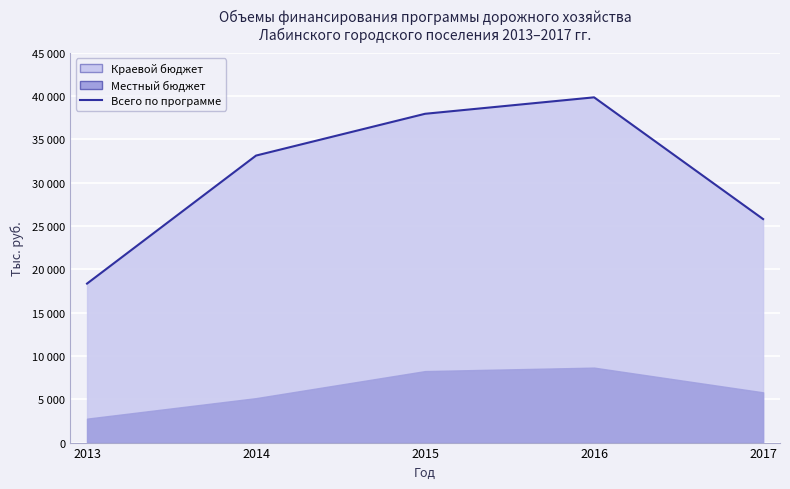

Reading left to right, list all the values displayed in this chart.

2013=18353.0	2014=33130.0	2015=37952.5	2016=39852.5	2017=25800.0